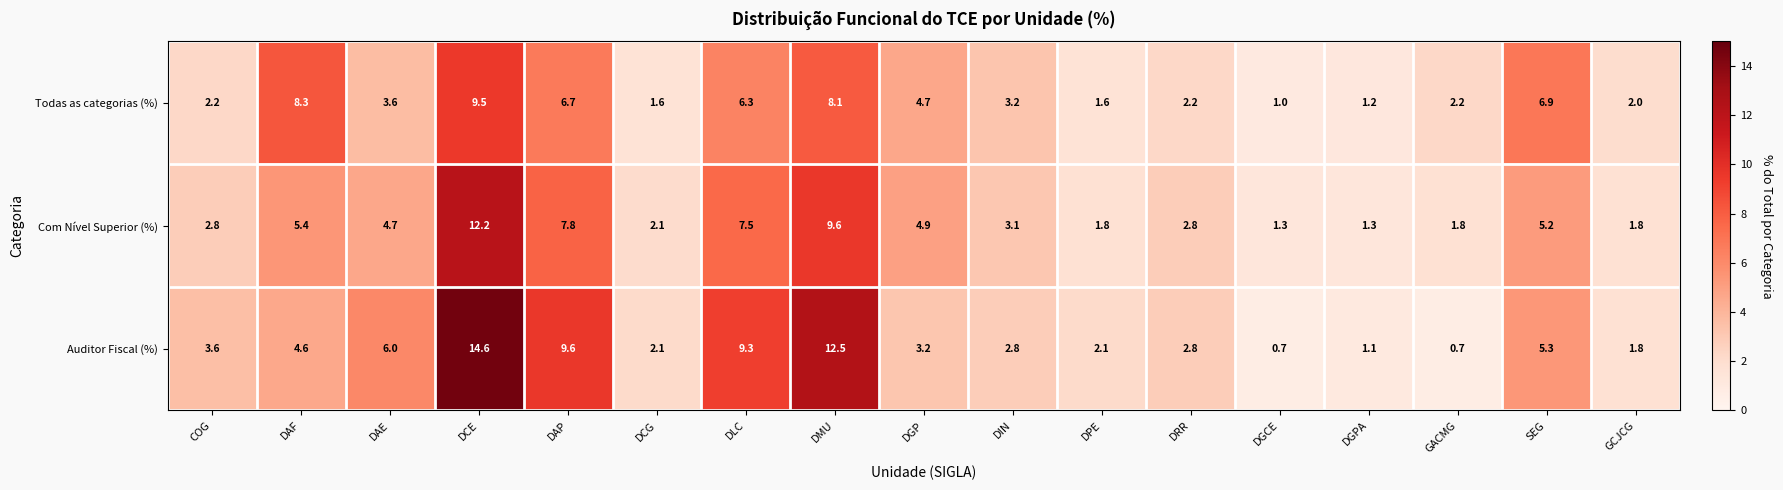

What is the approximate value of Todas as categorias (%) at DAE?

3.6